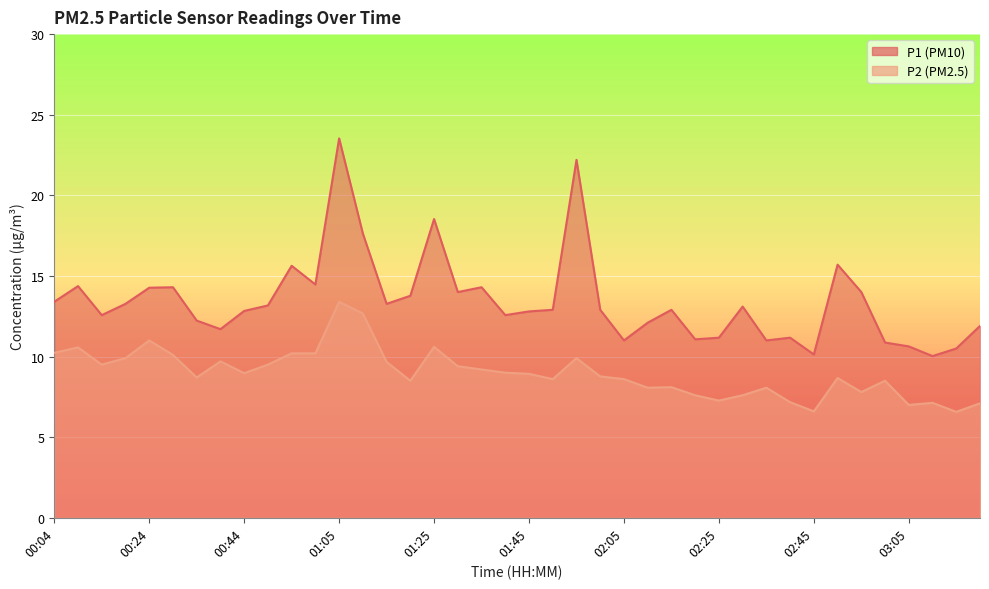

List the labels in order of P2 value, largest first.

01:05, 01:10, 00:24, 01:25, 00:09, 00:04, 00:55, 01:00, 00:29, 00:19, 01:55, 00:39, 01:15, 00:14, 00:50, 01:30, 01:35, 01:40, 00:44, 01:45, 02:00, 00:34, 02:50, 01:50, 02:05, 01:20, 03:00, 02:15, 02:10, 02:35, 02:55, 02:20, 02:30, 02:25, 02:40, 03:11, 03:21, 03:05, 02:45, 03:16